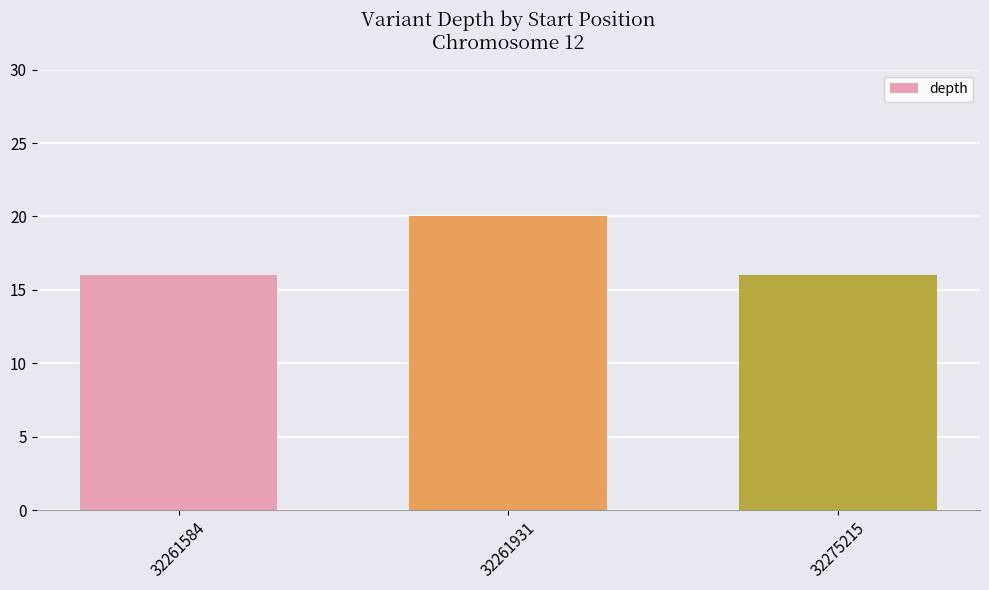

How many values are between 16 and 20?

3